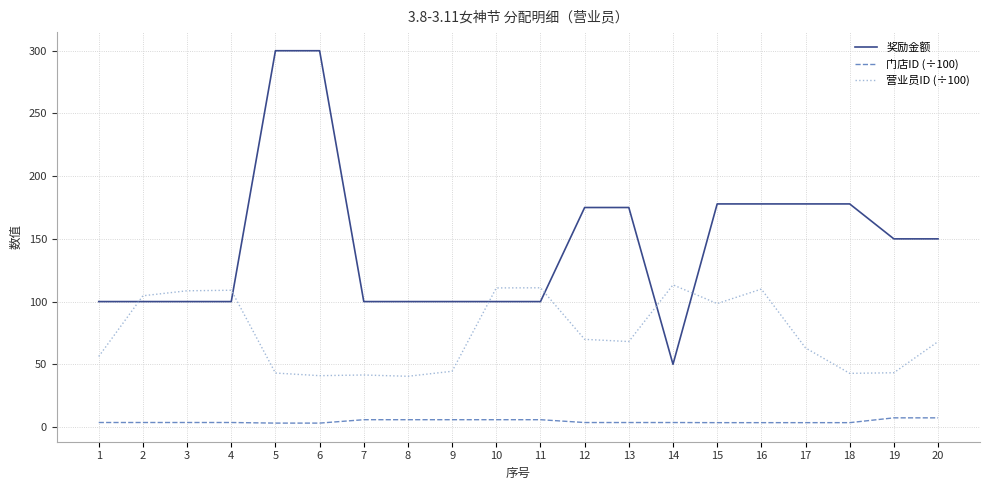

Which series has the largest total across all categories?

奖励金额